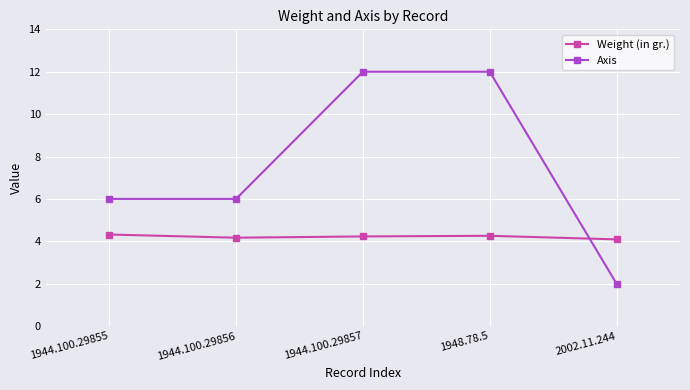

What is the total value across all series at 1948.78.5?

16.3